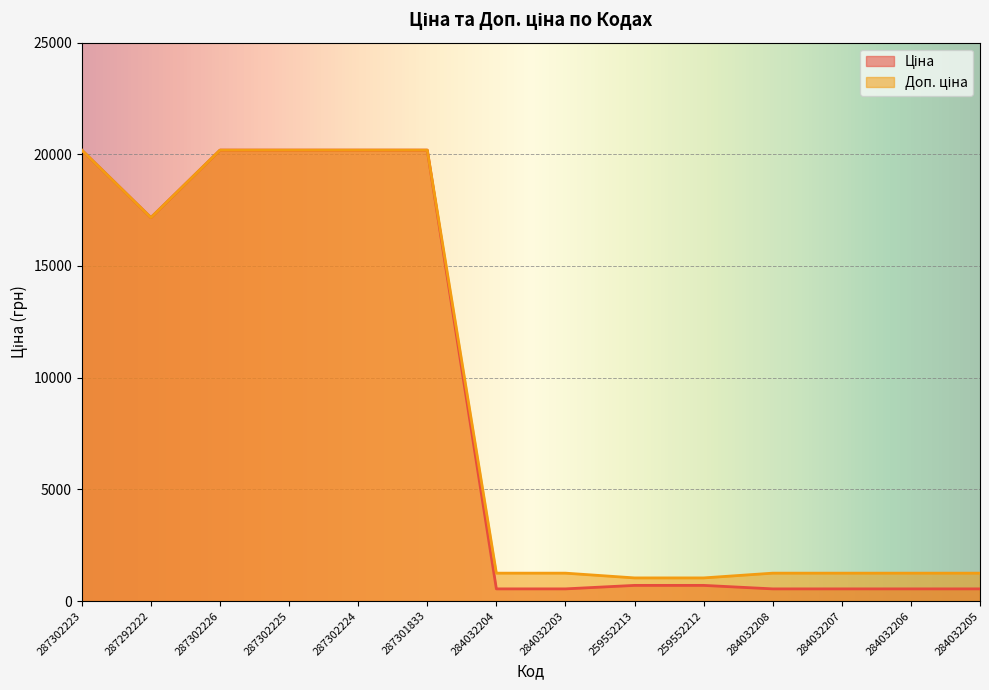

Rank the series by their maximum value, from highest to lowest.

Ціна, Доп. ціна